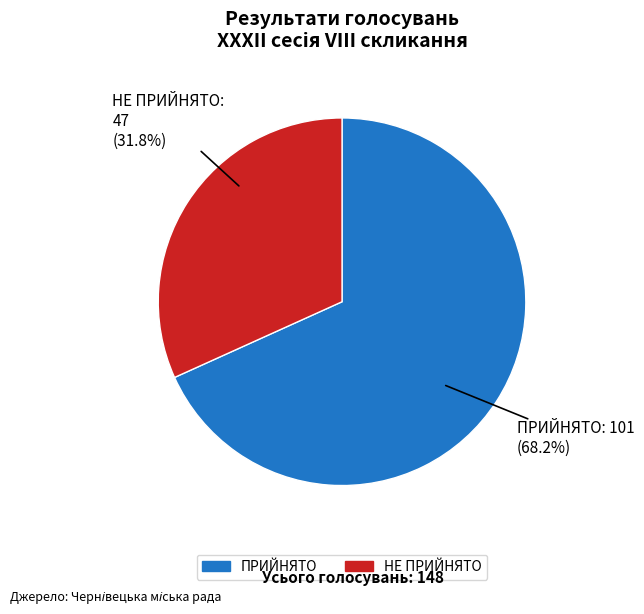

Is it true that ПРИЙНЯТО is 78% of the pie?

False